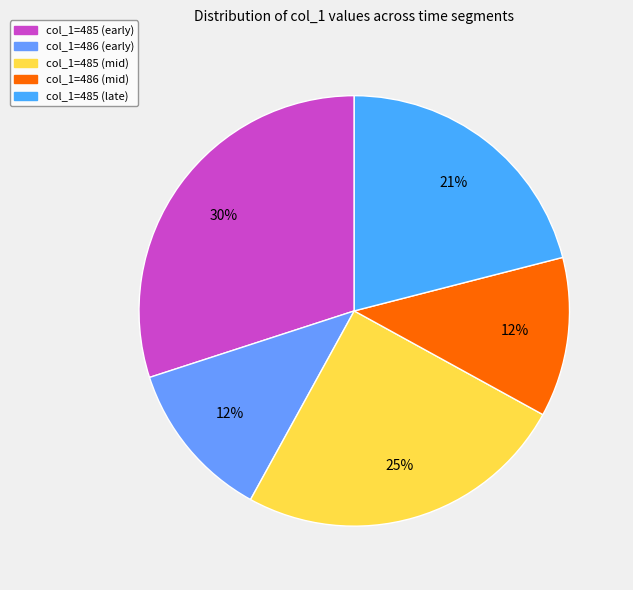

How many segments does this pie chart have?

5